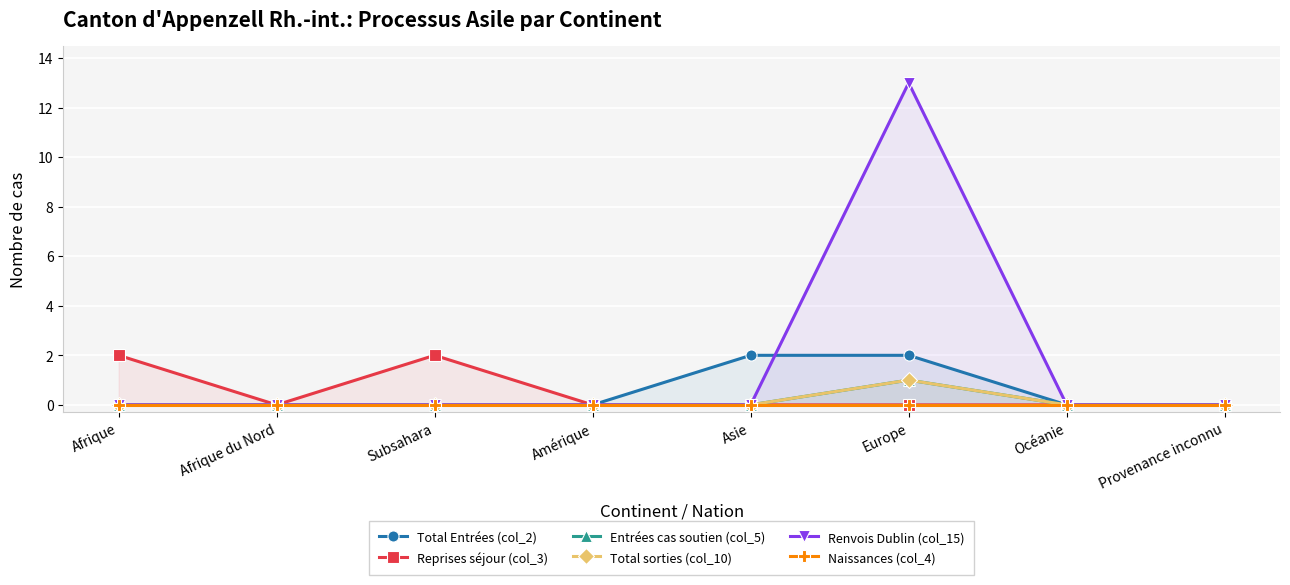

What is the maximum value shown in the chart?

13